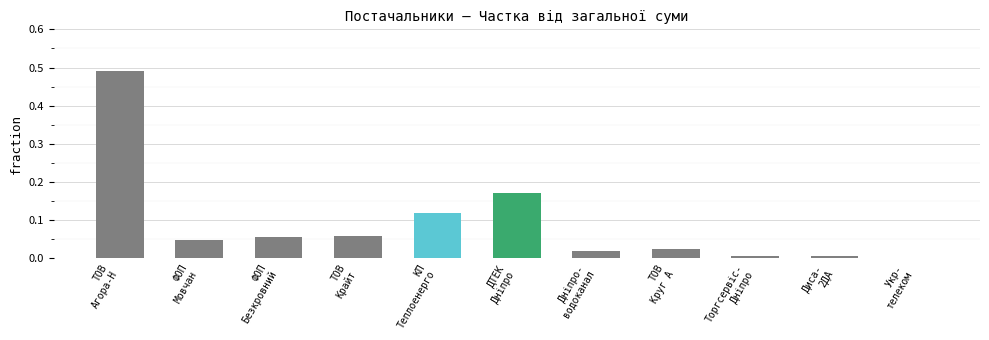

Is it true that the value at ТОВ
Агора-Н is 0.7?

False